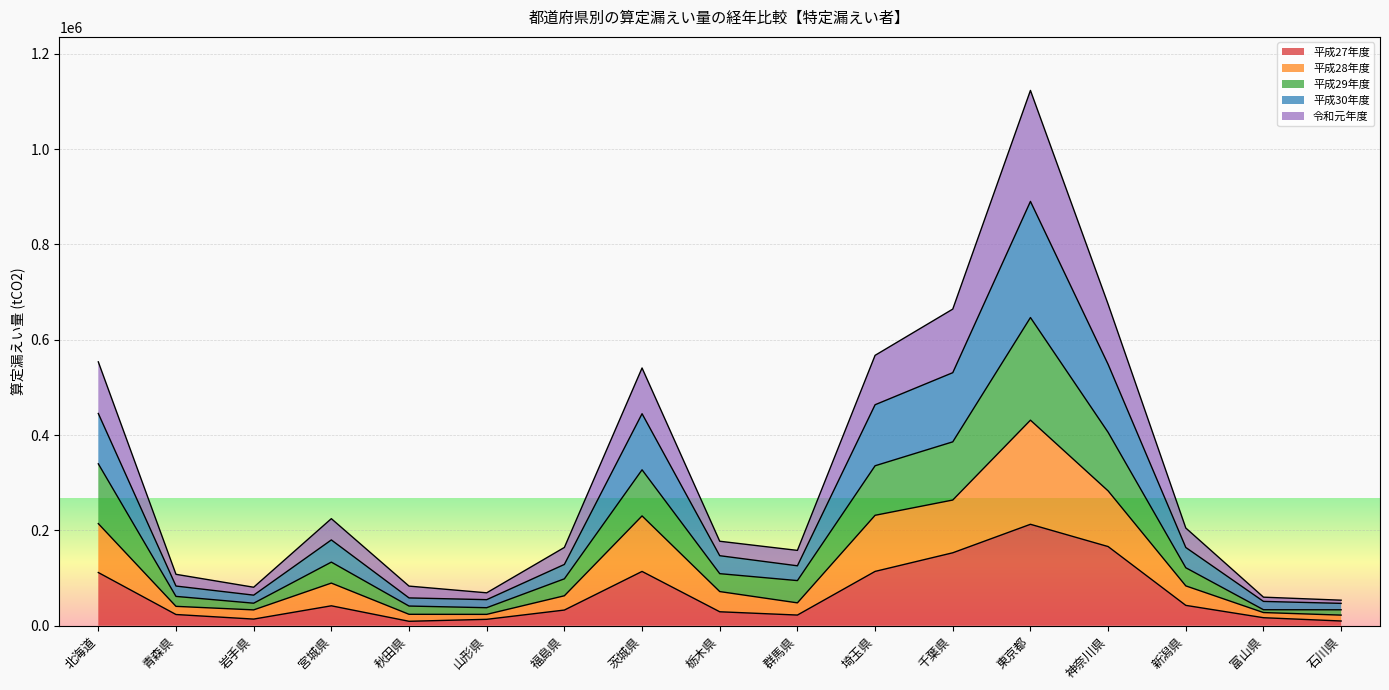

At which category does 平成28年度 reach its first local peak?

宮城県